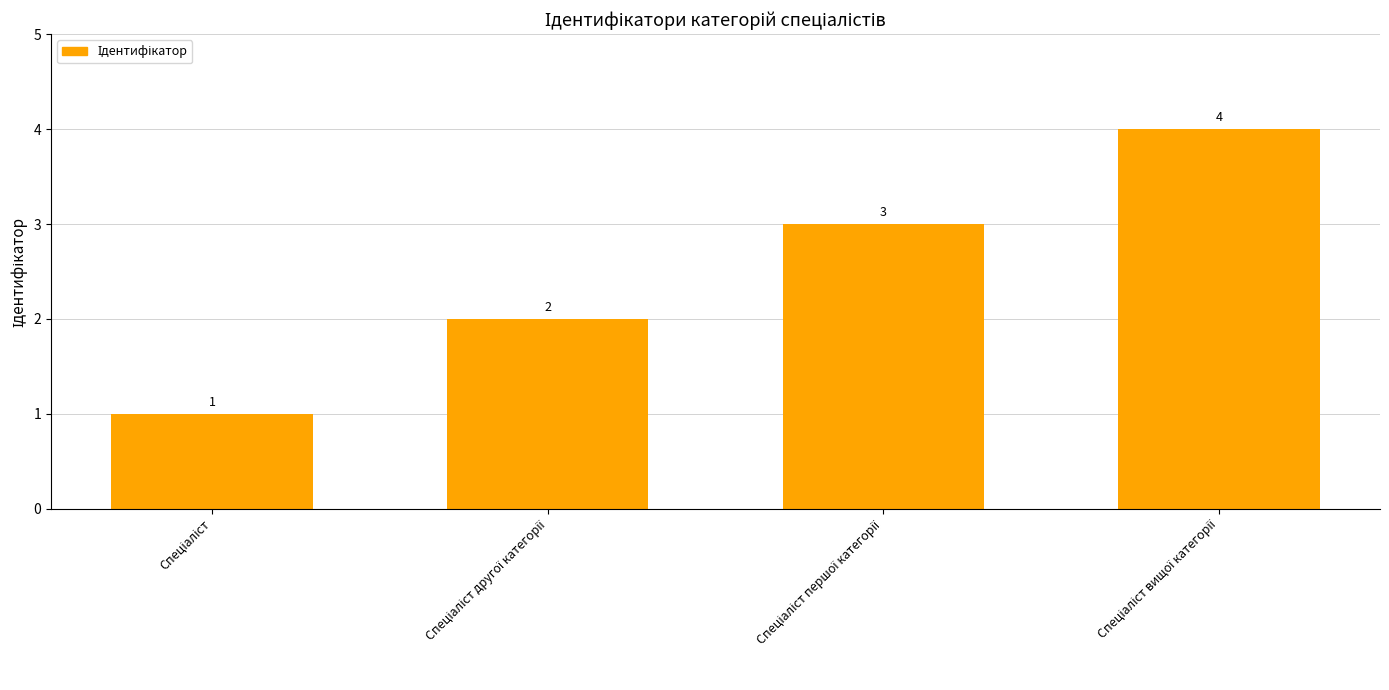

Does the chart contain stacked bars?

No